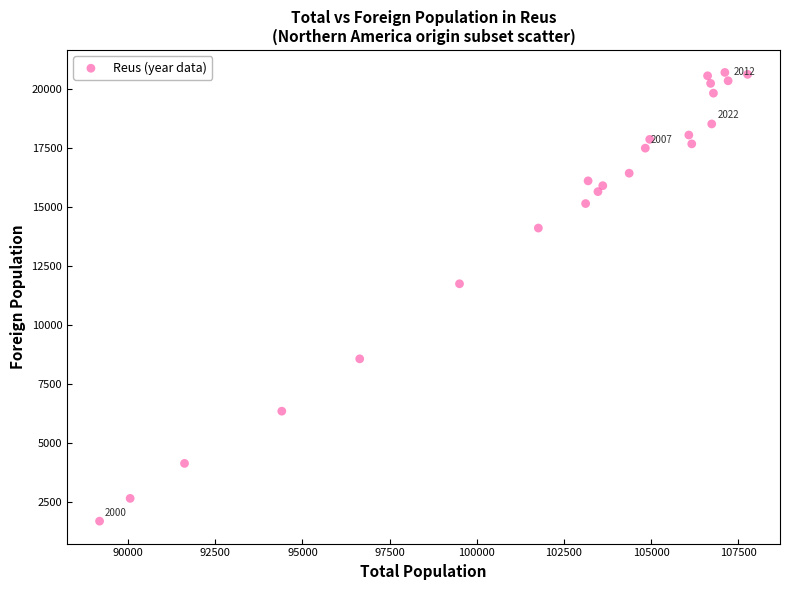

What is the range of Y values (max minus min)?

18997